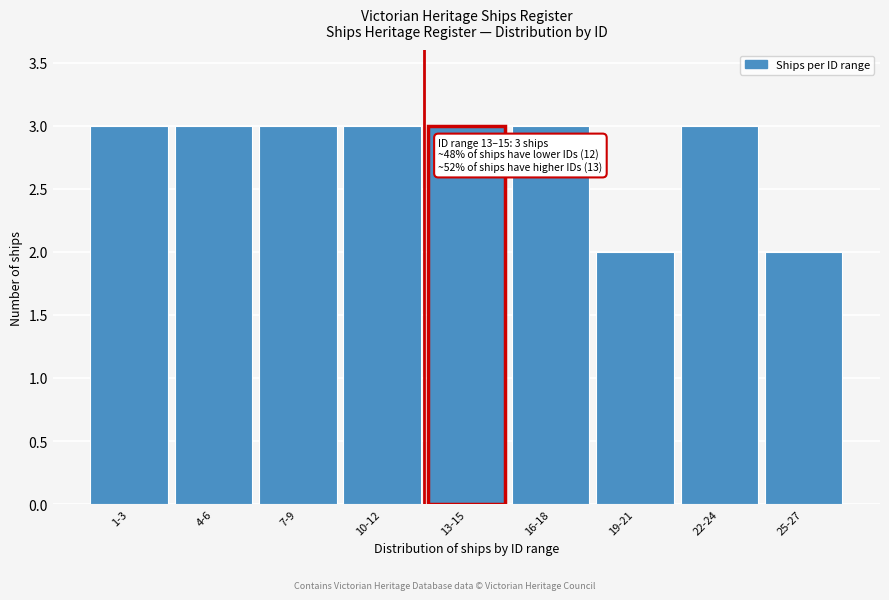

Reading right to left, what are all the values shown in this chart?

2	3	2	3	3	3	3	3	3